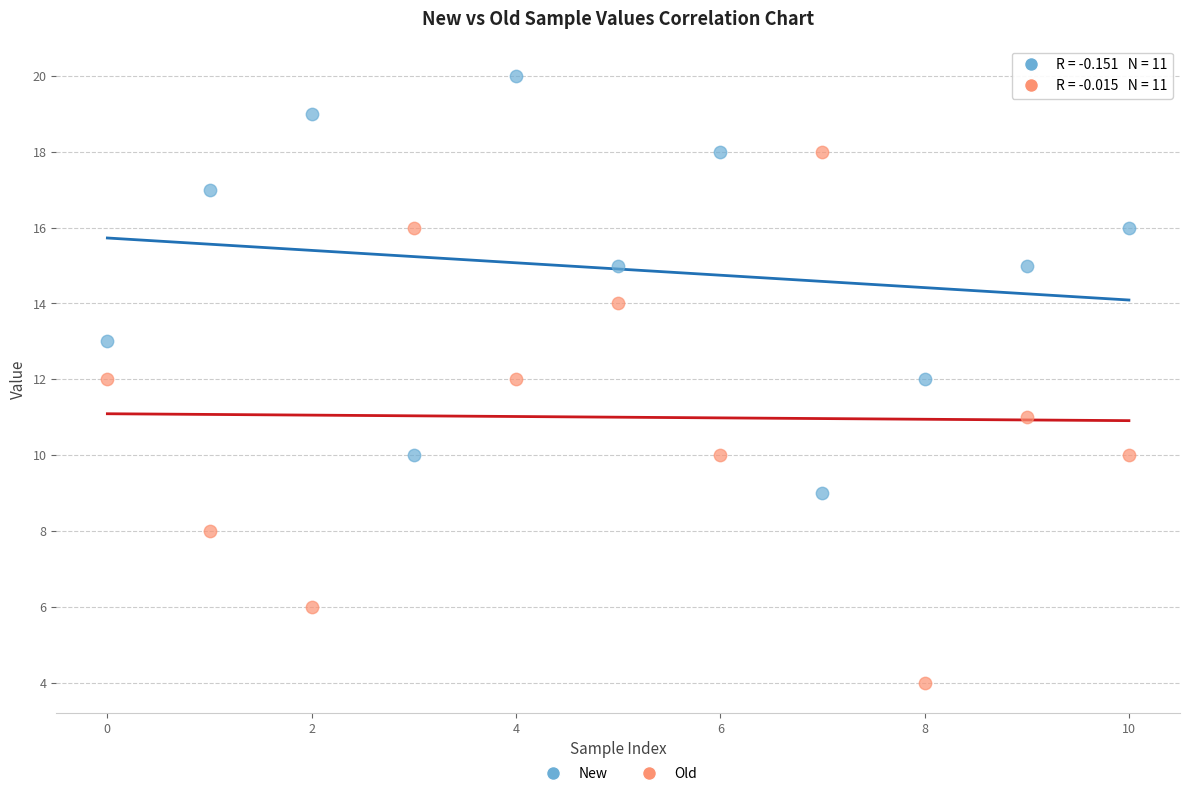

Which series reaches the minimum Y coordinate?

Old